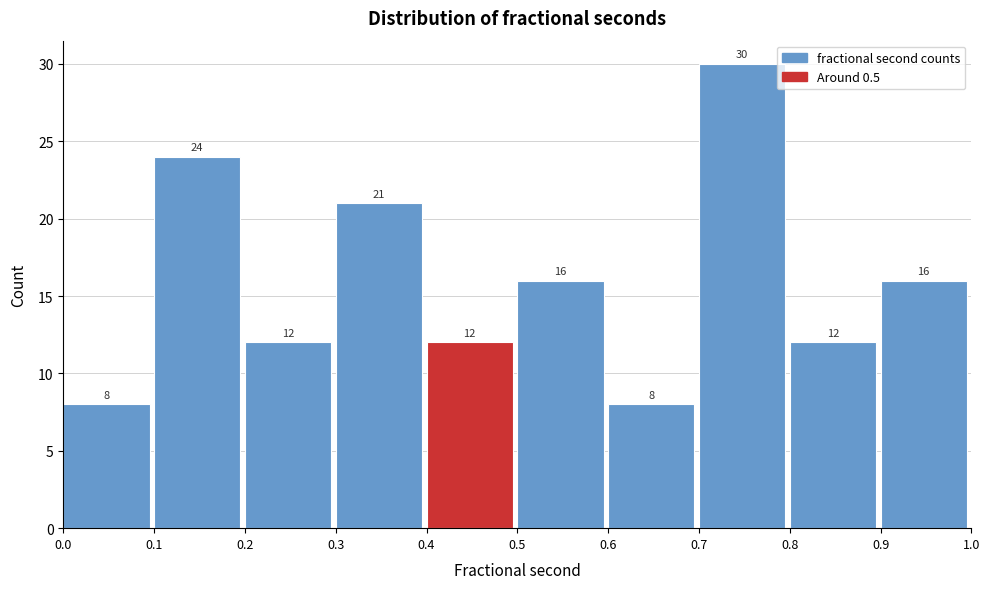

Reading left to right, list every bar in this chart as the range it spans on the x-axis followed by its height.

0.0 to 0.1: 8
0.1 to 0.2: 24
0.2 to 0.3: 12
0.3 to 0.4: 21
0.4 to 0.5: 12
0.5 to 0.6: 16
0.6 to 0.7: 8
0.7 to 0.8: 30
0.8 to 0.9: 12
0.9 to 1.0: 16